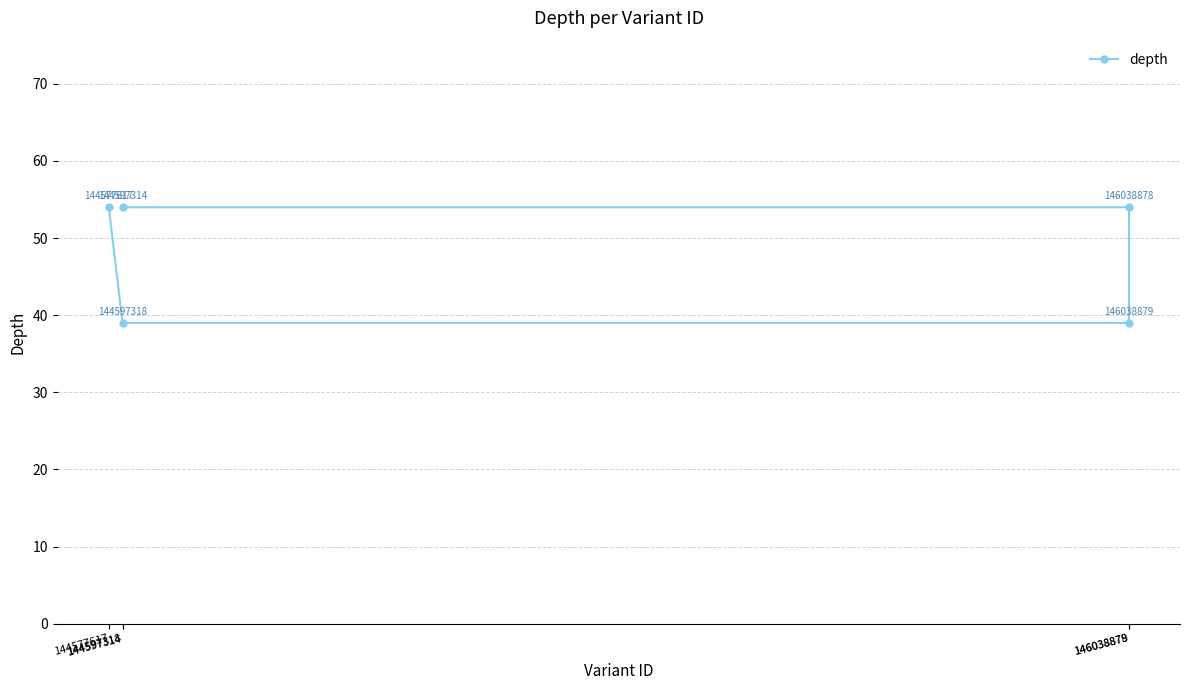

What is the difference between the maximum and minimum values?

15